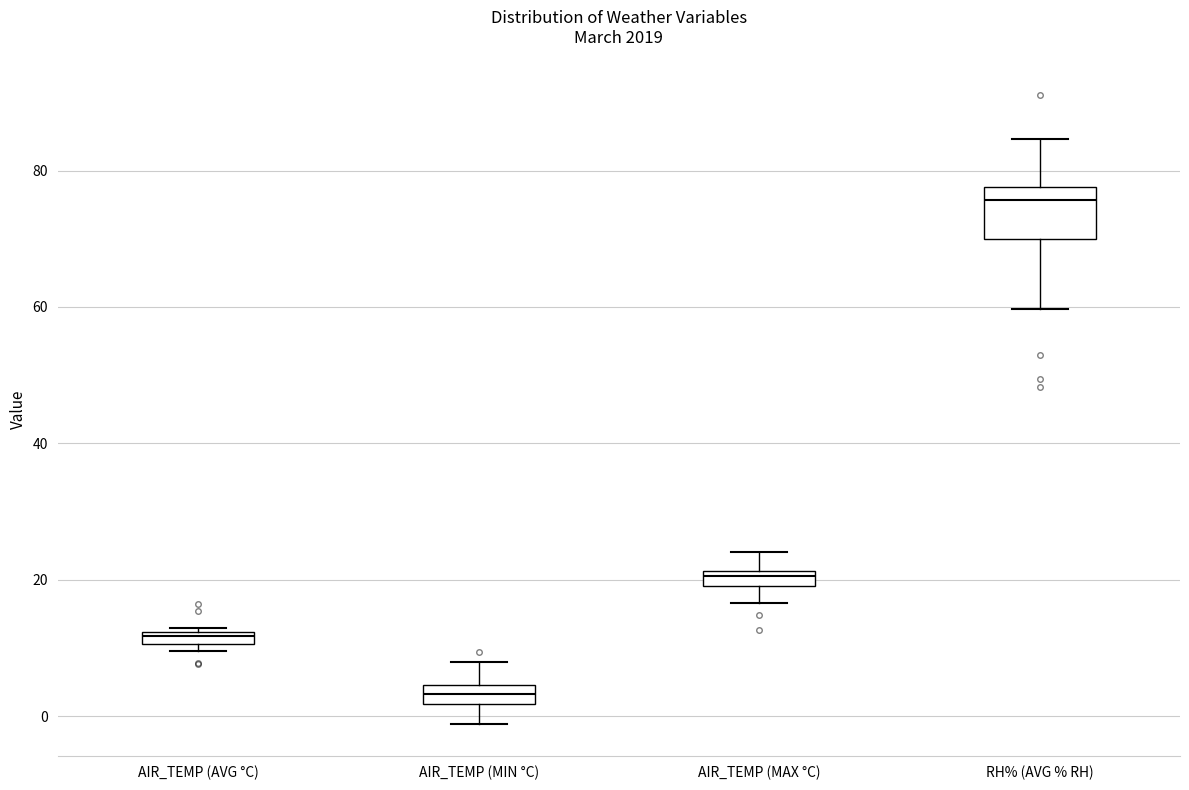

Where is the upper edge of the box for AIR_TEMP (AVG °C) on the y-axis? The values are not printed on the chart, so give them approximately, as read against the axis.

12